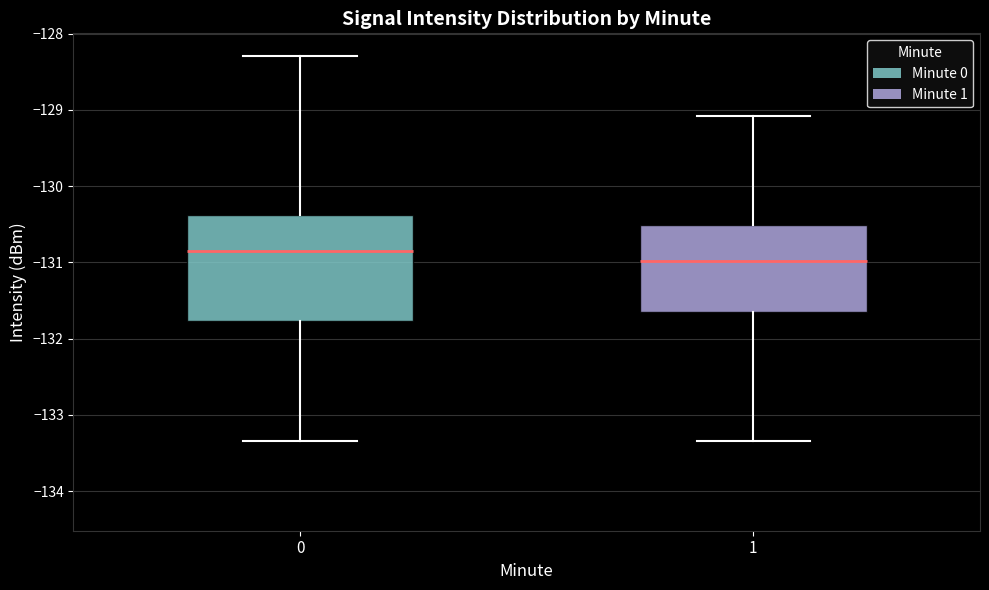

Where does the median line of the box at x = 0 sit on the y-axis? The values are not printed on the chart, so give them approximately, as read against the axis.

-130.8